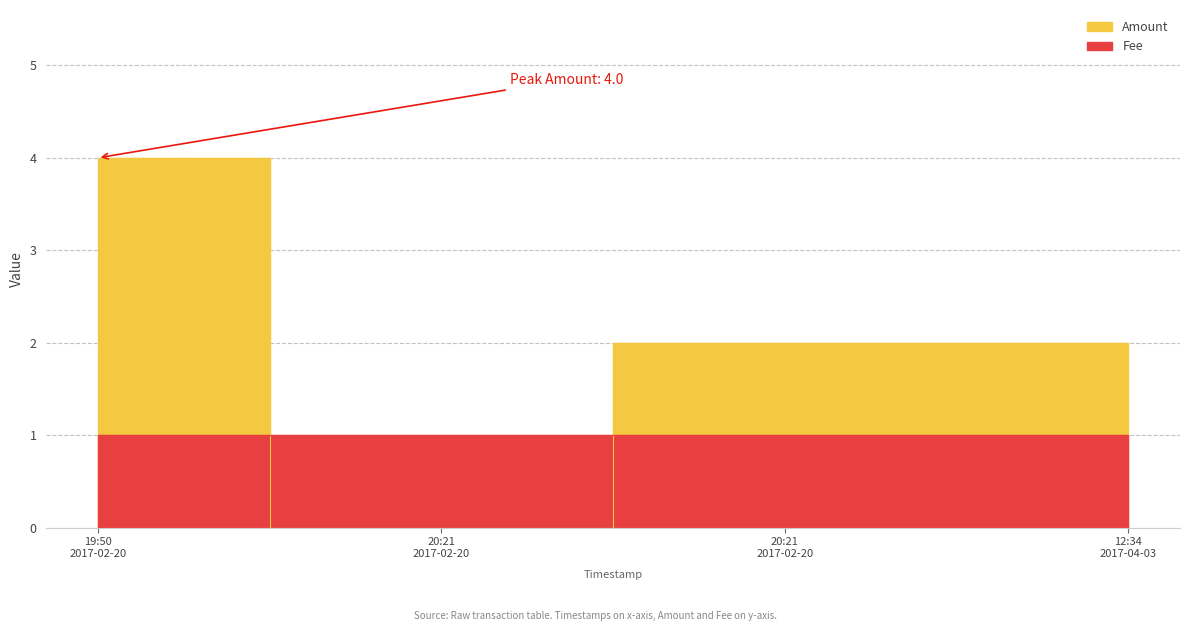

How many values in the Amount series exceed 2?

1